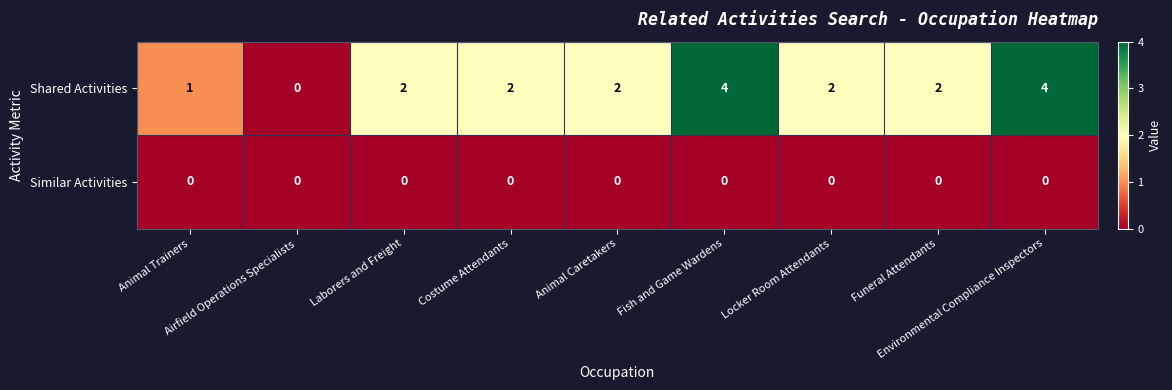

Rank the series by their maximum value, from lowest to highest.

Similar Activities, Shared Activities